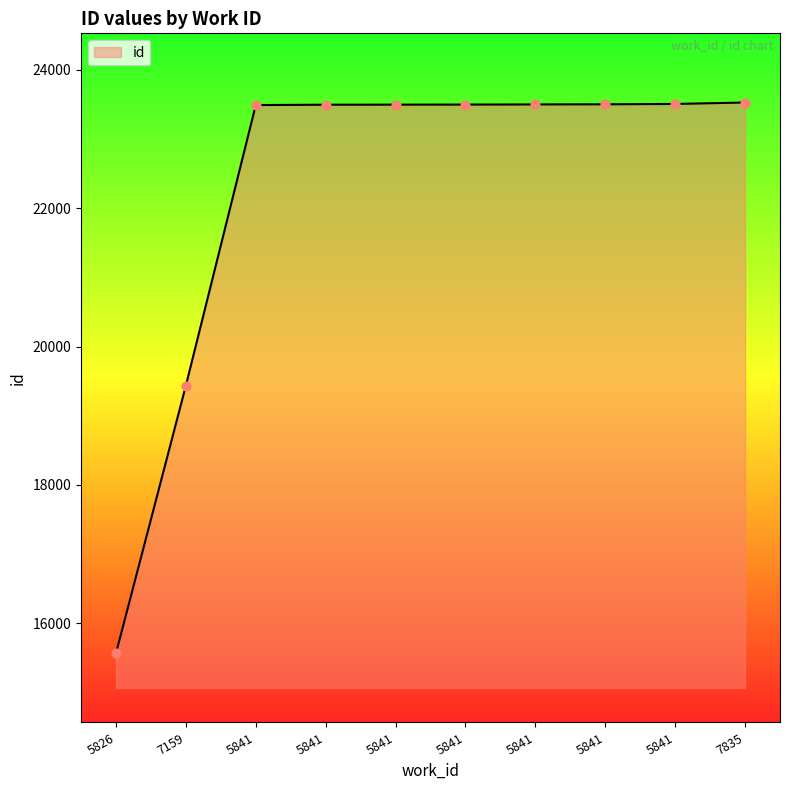

Which has a higher value, 7835 or 5841?

7835